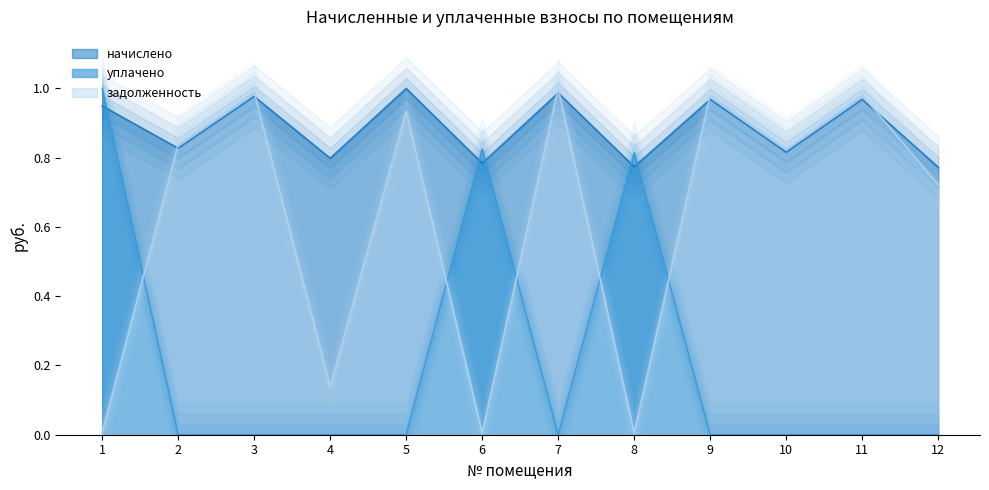

How many distinct data groups are displayed?

3